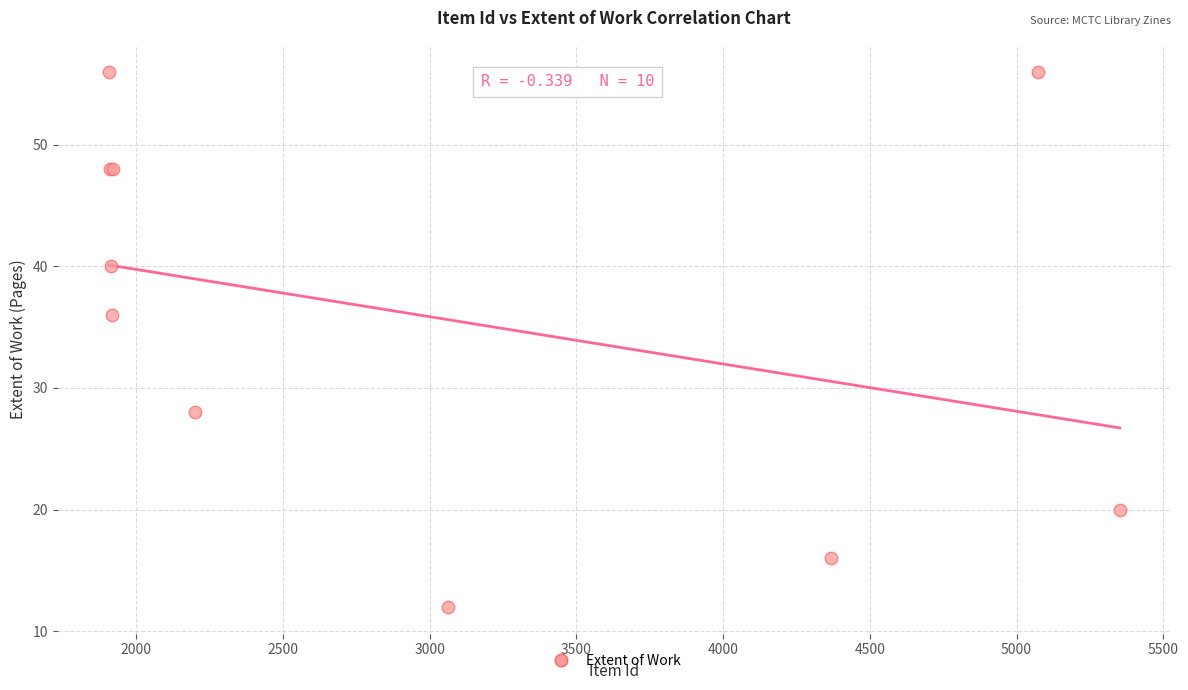

What Y value in the scatter plot is closest to 34?

36